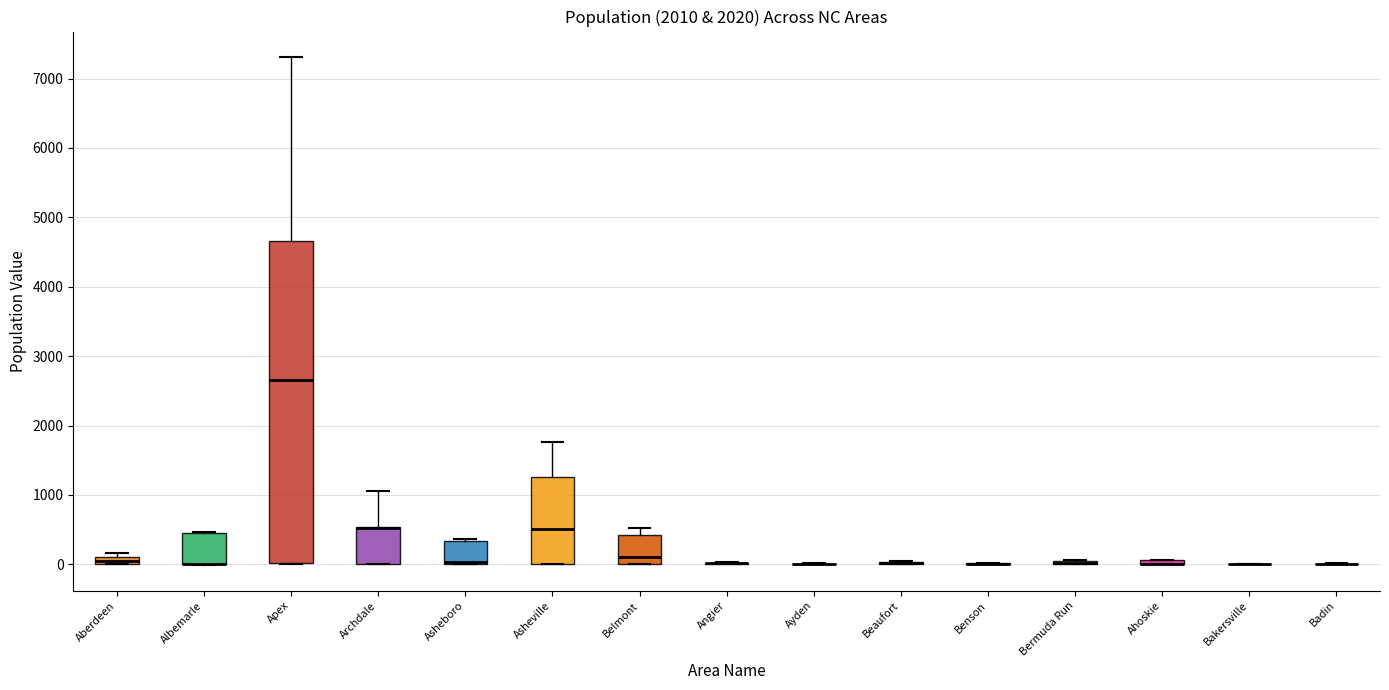

Which box is the tallest, from its lower edge to its upper edge?

Apex